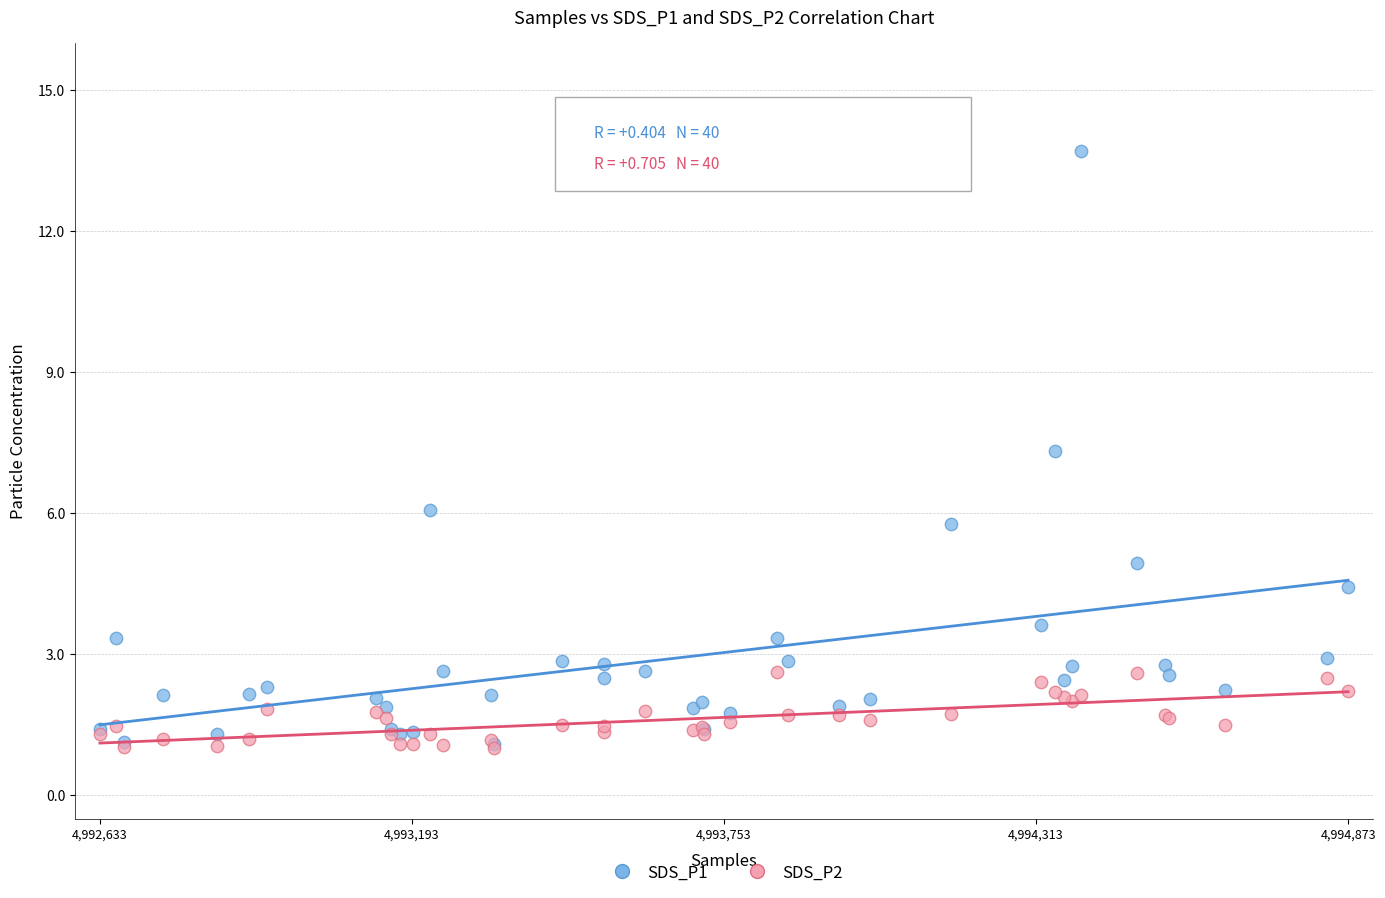

Across all series, what Y value is closest to 7?

7.3